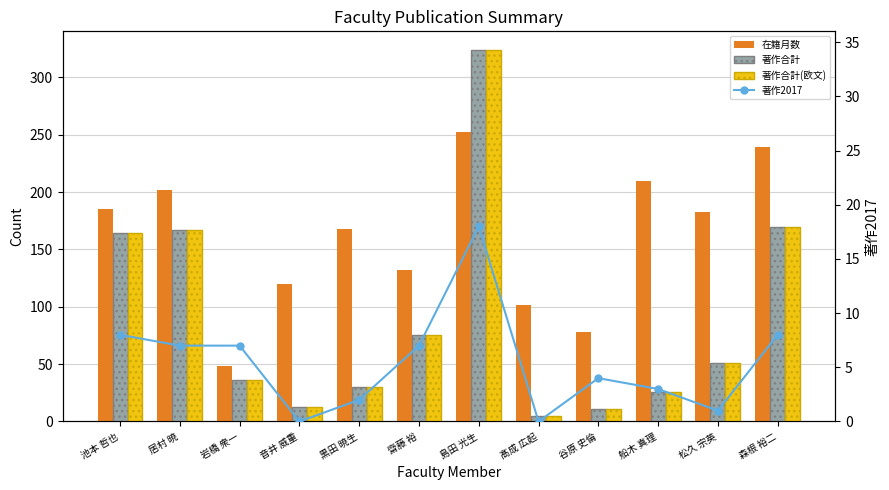

Which category has the highest value across all series?

島田 光生